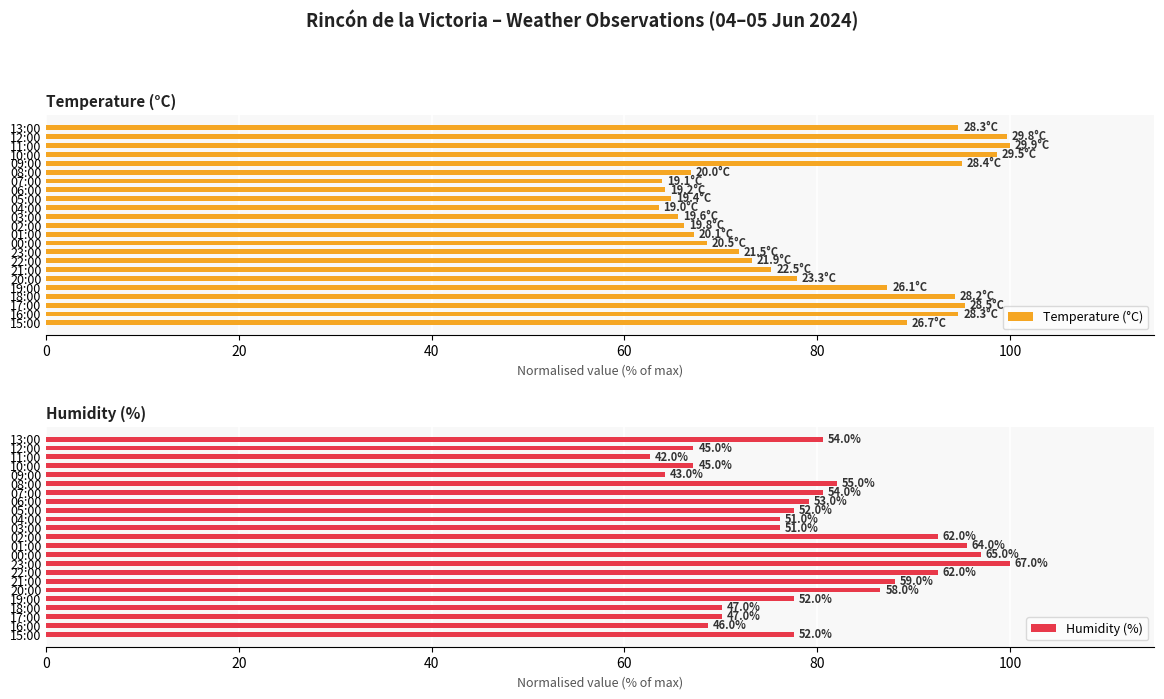

What is the minimum value for Temperature (°C)?

63.5